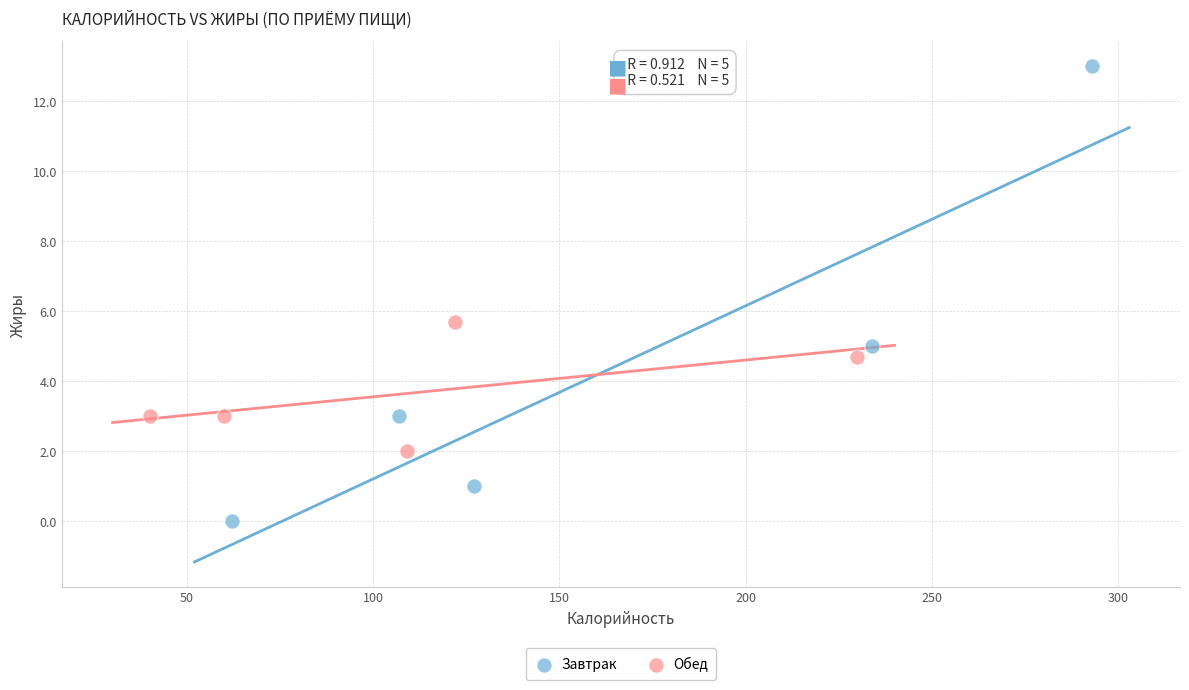

What are all the series names shown in the legend?

Завтрак, Обед